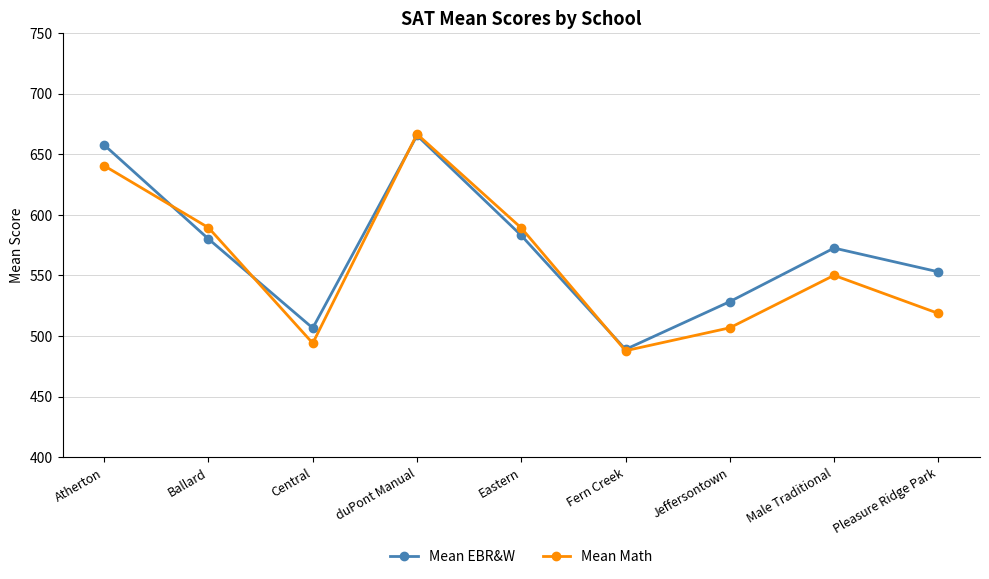

Where do Mean Math and Mean EBR&W first cross each other?

Atherton and Ballard